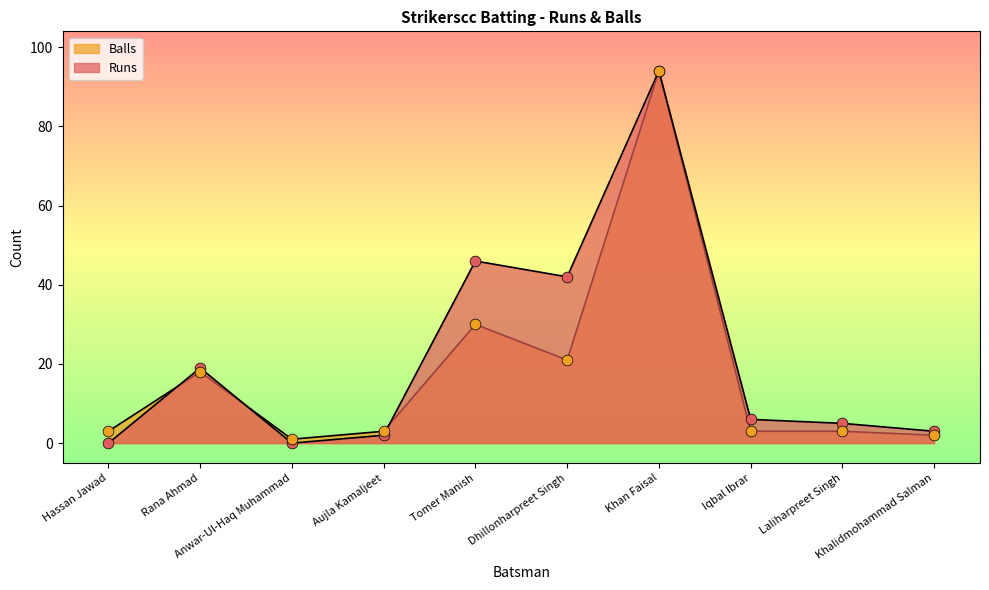

Which series contains the highest Y value?

Runs